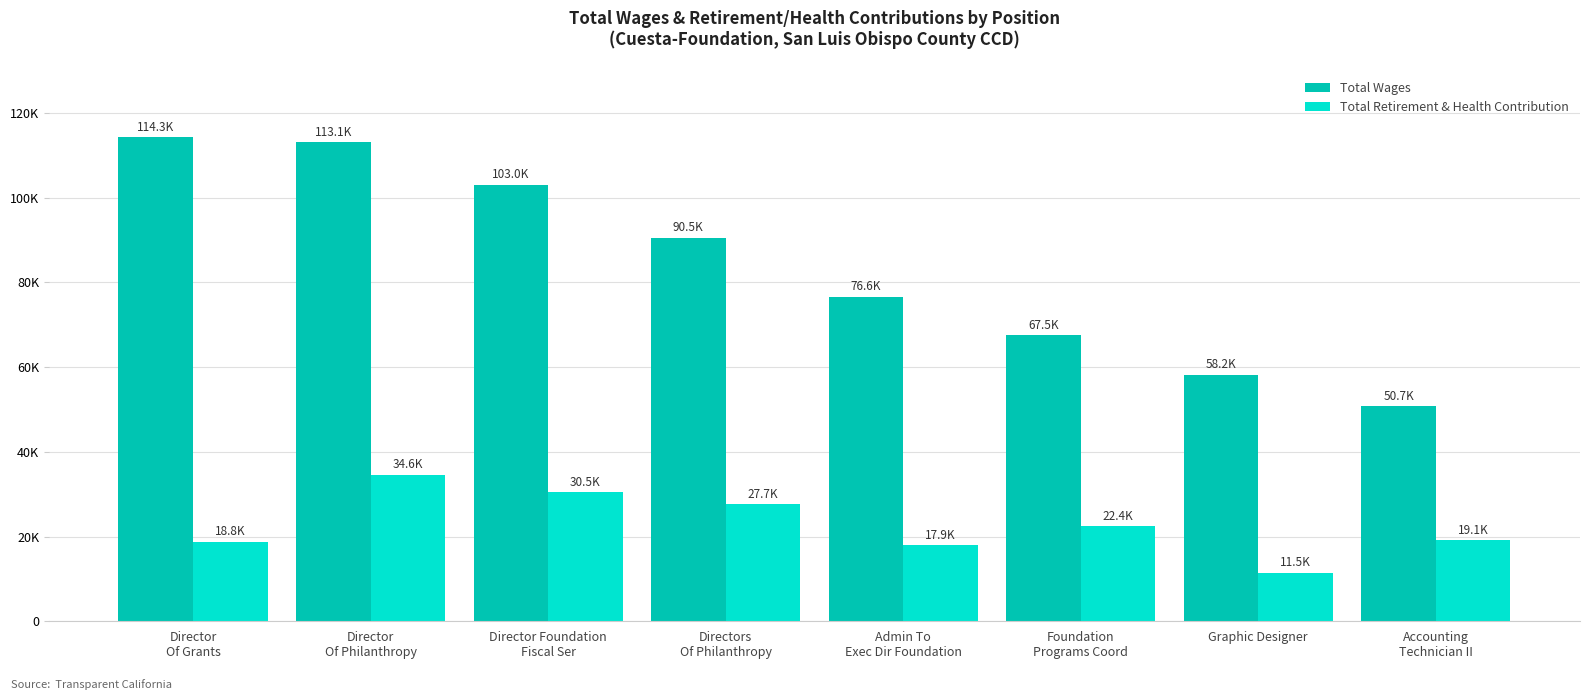

Which series has the largest range (max minus min)?

Total Wages